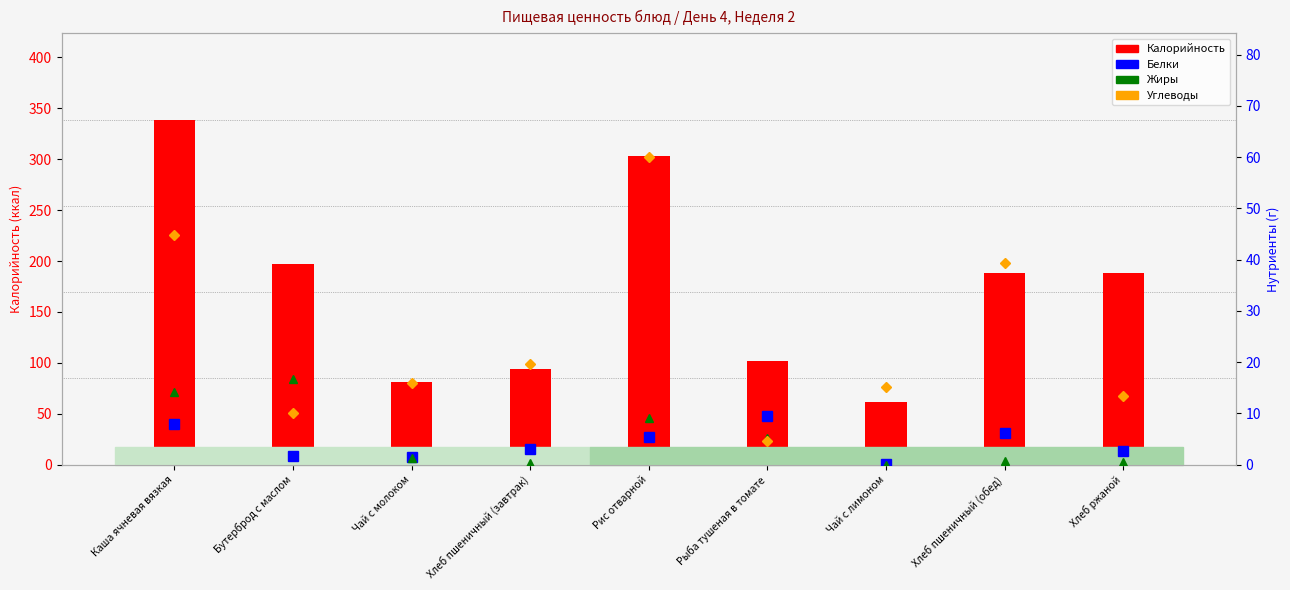

Read the Белки value at Чай с молоком.

1.5